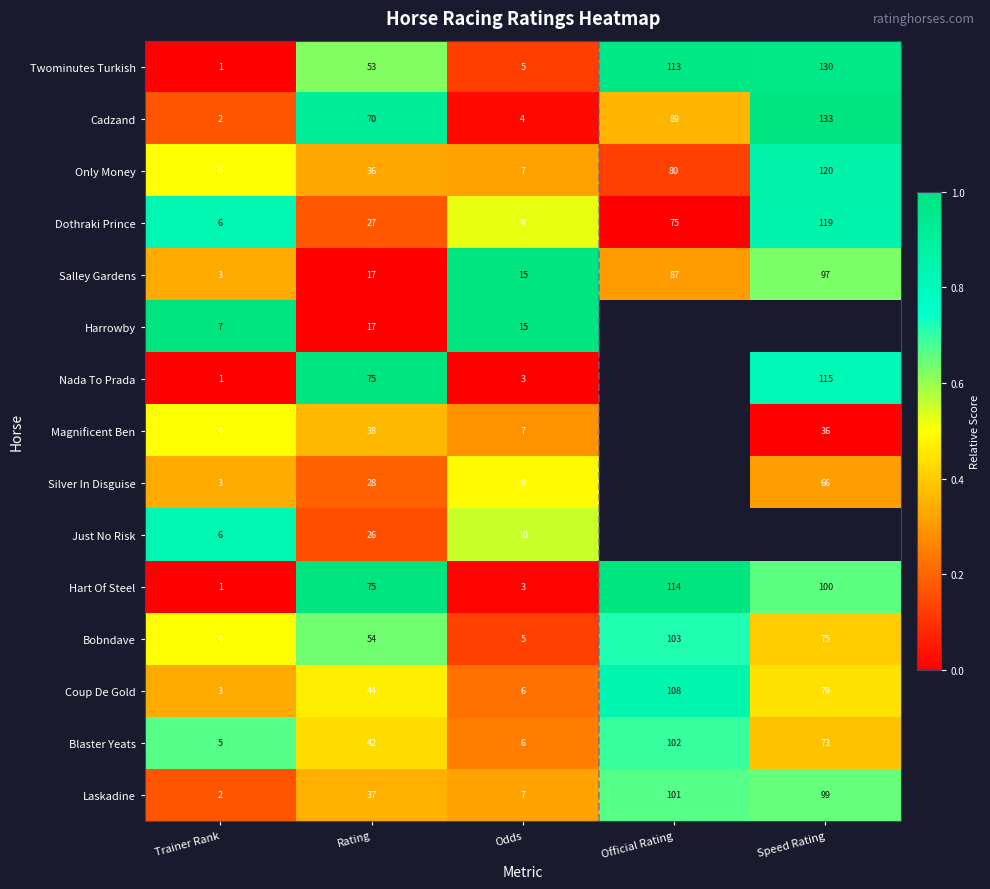

Which category has the lowest value in the Coup De Gold series?

Trainer Rank